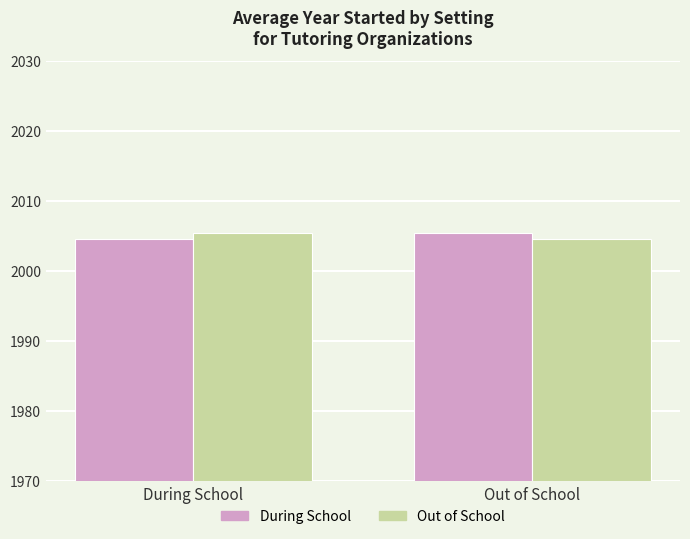

What is the sum of all Out of School values?

4010.0